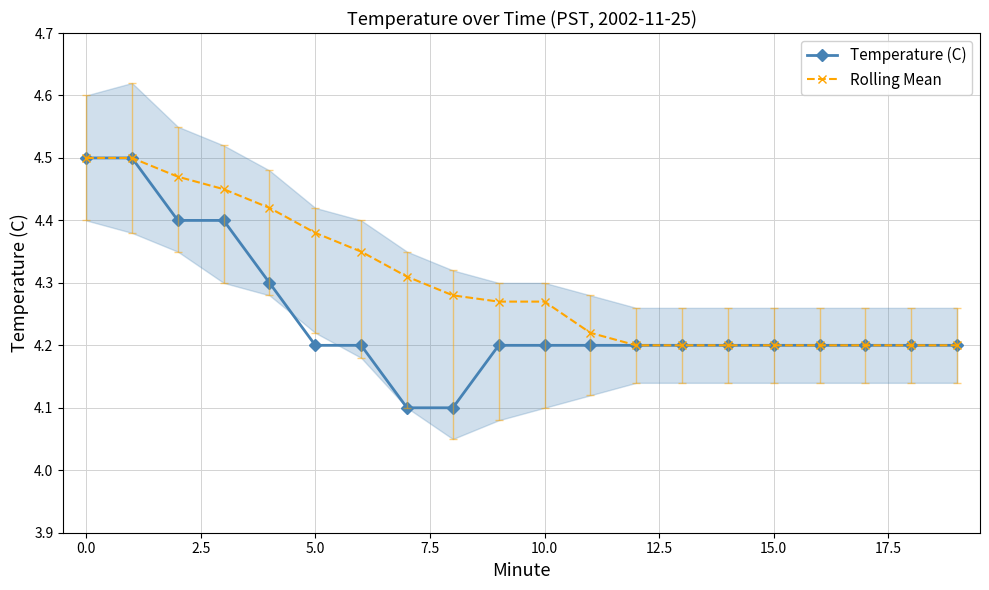

The Temperature (C) series shows 4.5 at 0.0. True or false?

True